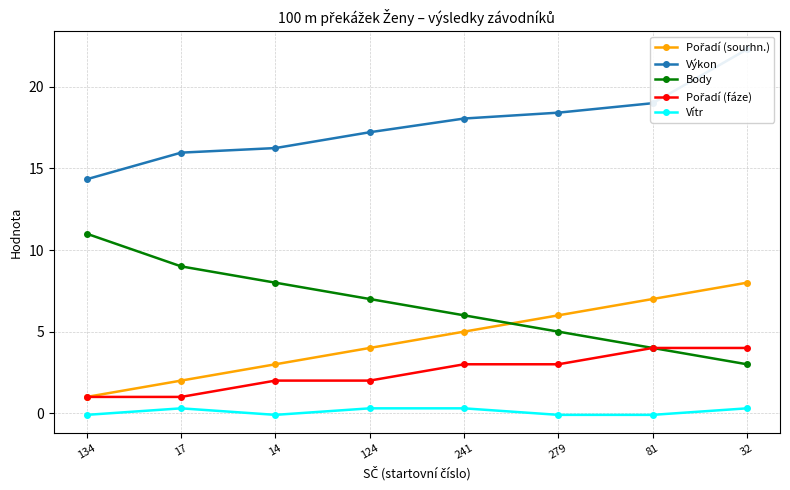

At how many categories does at least one series exceed 1?

8